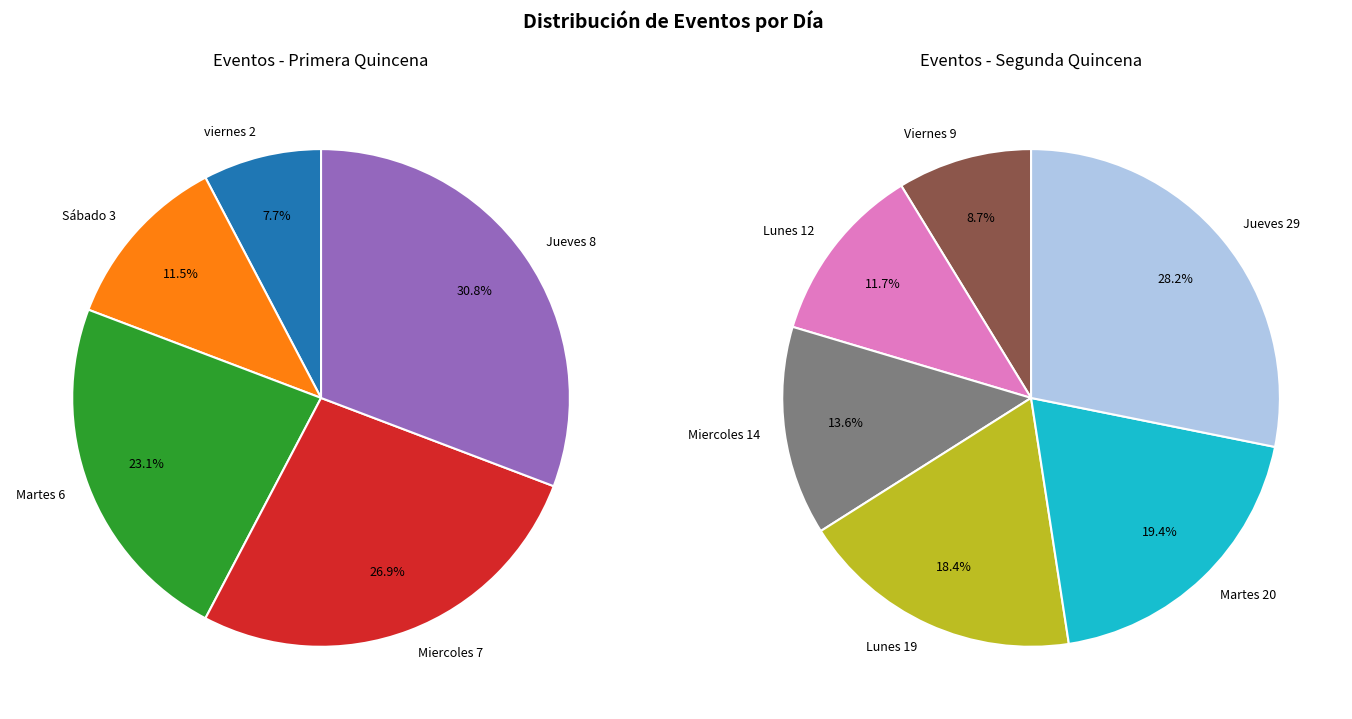

Rank the categories by value from highest to lowest.

Jueves_29, Martes_20, Lunes_19, Miercoles_14, Lunes, Viernes, Jueves, Miercoles, Martes, Sábado, viernes